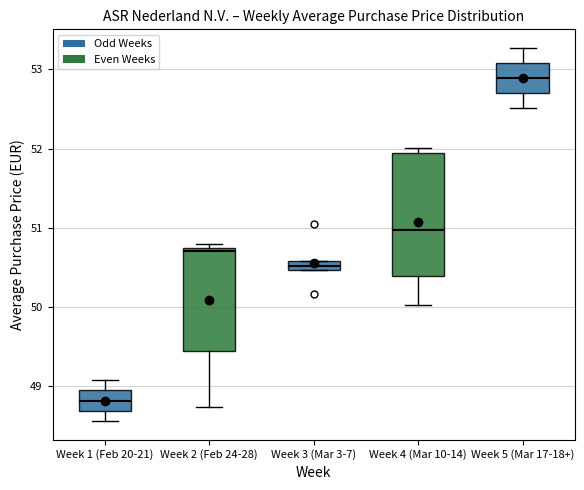

Which box's median line is the lowest?

Week 1 (Feb 20-21)